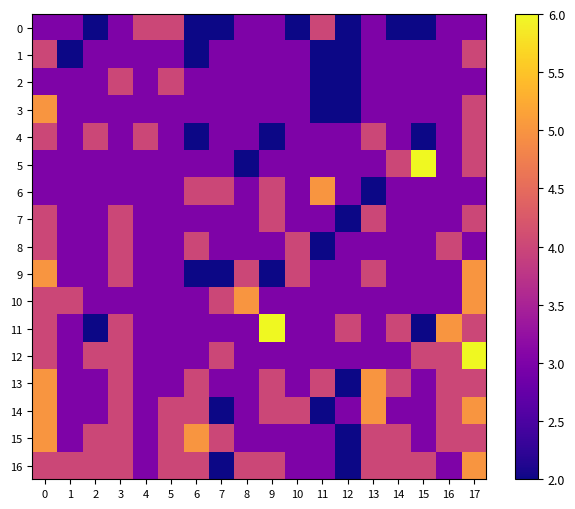

Reading left to right, list all the values displayed in this chart.

0: 0=3	1=3	2=2	3=3	4=4	5=4	6=2	7=2	8=3	9=3	10=2	11=4	12=2	13=3	14=2	15=2	16=3	17=3
1: 0=4	1=2	2=3	3=3	4=3	5=3	6=2	7=3	8=3	9=3	10=3	11=2	12=2	13=3	14=3	15=3	16=3	17=4
2: 0=3	1=3	2=3	3=4	4=3	5=4	6=3	7=3	8=3	9=3	10=3	11=2	12=2	13=3	14=3	15=3	16=3	17=3
3: 0=5	1=3	2=3	3=3	4=3	5=3	6=3	7=3	8=3	9=3	10=3	11=2	12=2	13=3	14=3	15=3	16=3	17=4
4: 0=4	1=3	2=4	3=3	4=4	5=3	6=2	7=3	8=3	9=2	10=3	11=3	12=3	13=4	14=3	15=2	16=3	17=4
5: 0=3	1=3	2=3	3=3	4=3	5=3	6=3	7=3	8=2	9=3	10=3	11=3	12=3	13=3	14=4	15=6	16=3	17=4
6: 0=3	1=3	2=3	3=3	4=3	5=3	6=4	7=4	8=3	9=4	10=3	11=5	12=3	13=2	14=3	15=3	16=3	17=3
7: 0=4	1=3	2=3	3=4	4=3	5=3	6=3	7=3	8=3	9=4	10=3	11=3	12=2	13=4	14=3	15=3	16=3	17=4
8: 0=4	1=3	2=3	3=4	4=3	5=3	6=4	7=3	8=3	9=3	10=4	11=2	12=3	13=3	14=3	15=3	16=4	17=3
9: 0=5	1=3	2=3	3=4	4=3	5=3	6=2	7=2	8=4	9=2	10=4	11=3	12=3	13=4	14=3	15=3	16=3	17=5
10: 0=4	1=4	2=3	3=3	4=3	5=3	6=3	7=4	8=5	9=3	10=3	11=3	12=3	13=3	14=3	15=3	16=3	17=5
11: 0=4	1=3	2=2	3=4	4=3	5=3	6=3	7=3	8=3	9=6	10=3	11=3	12=4	13=3	14=4	15=2	16=5	17=4
12: 0=4	1=3	2=4	3=4	4=3	5=3	6=3	7=4	8=3	9=3	10=3	11=3	12=3	13=3	14=3	15=4	16=4	17=6
13: 0=5	1=3	2=3	3=4	4=3	5=3	6=4	7=3	8=3	9=4	10=3	11=4	12=2	13=5	14=4	15=3	16=4	17=4
14: 0=5	1=3	2=3	3=4	4=3	5=4	6=4	7=2	8=3	9=4	10=4	11=2	12=3	13=5	14=3	15=3	16=4	17=5
15: 0=5	1=3	2=4	3=4	4=3	5=4	6=5	7=4	8=3	9=3	10=3	11=3	12=2	13=4	14=4	15=3	16=4	17=4
16: 0=4	1=4	2=4	3=4	4=3	5=4	6=4	7=2	8=4	9=4	10=3	11=3	12=2	13=4	14=4	15=4	16=3	17=5